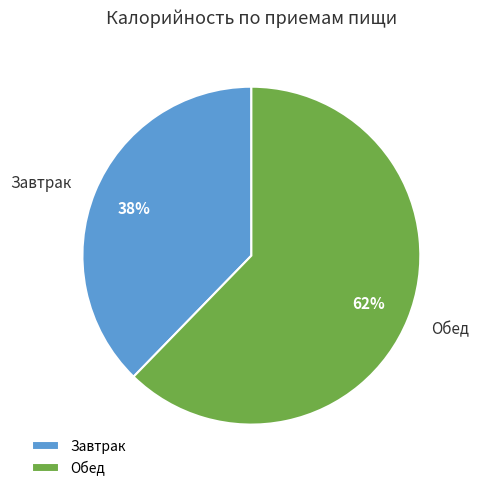

Which category accounts for the majority?

Обед